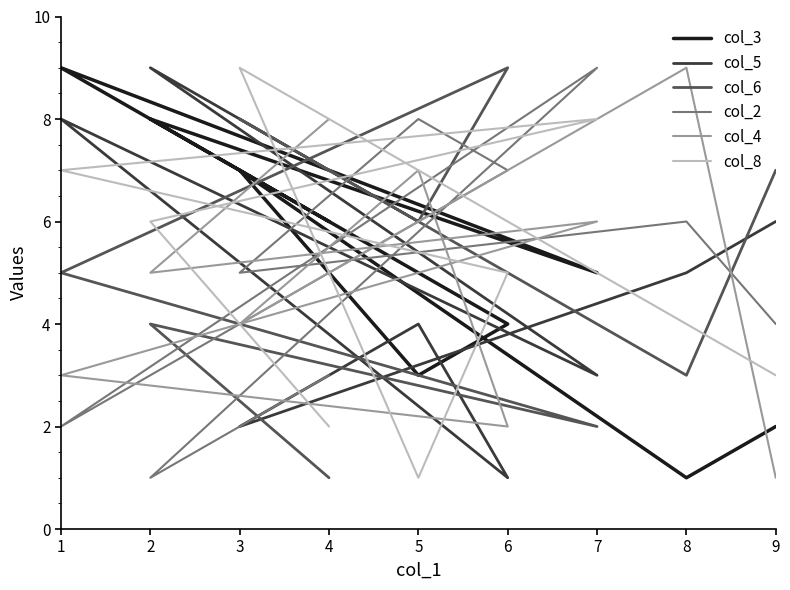

Which has a higher value, 1 or 8?

1